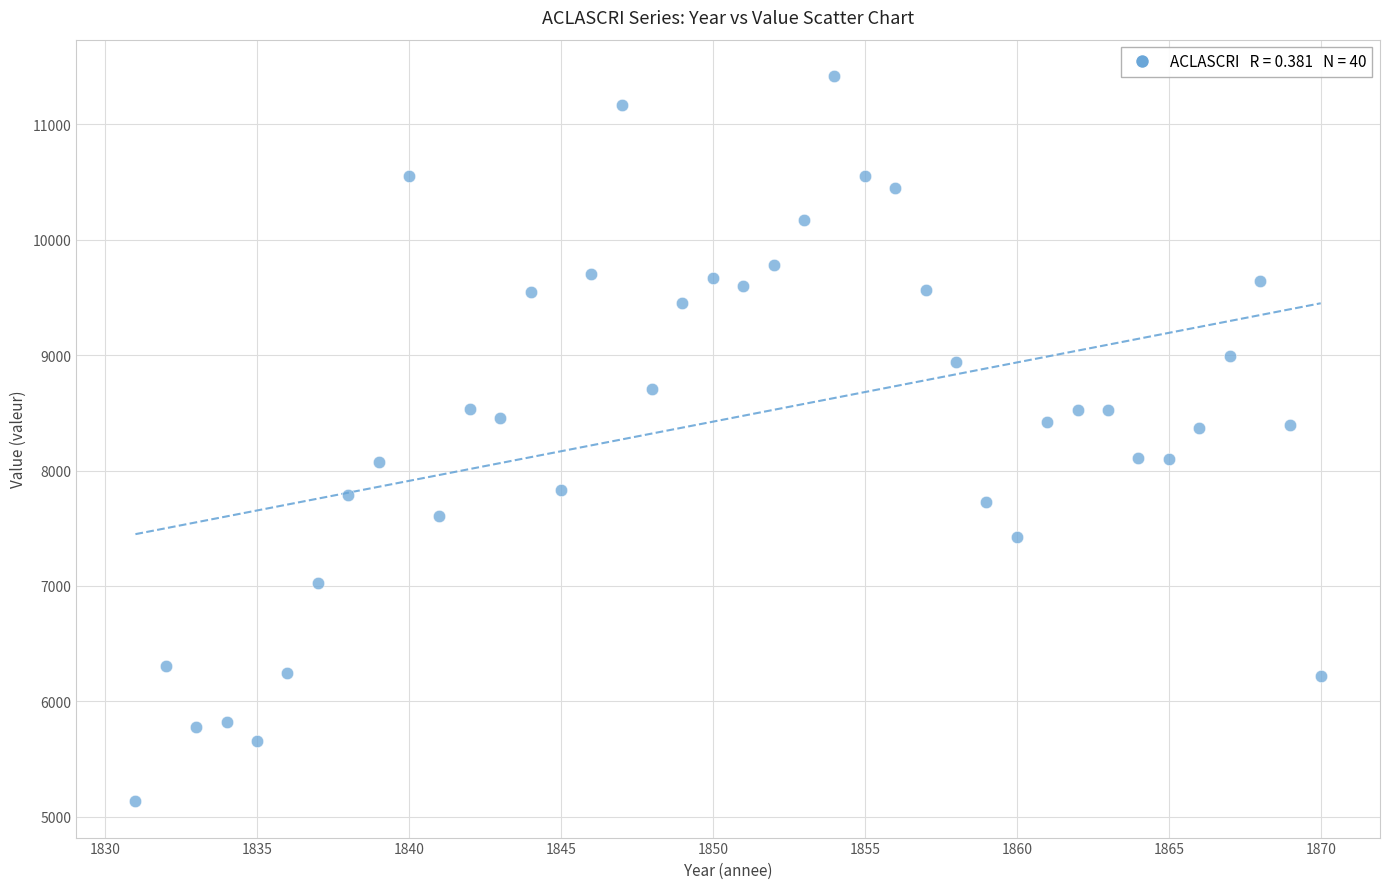

What is the range of Y values (max minus min)?

6289